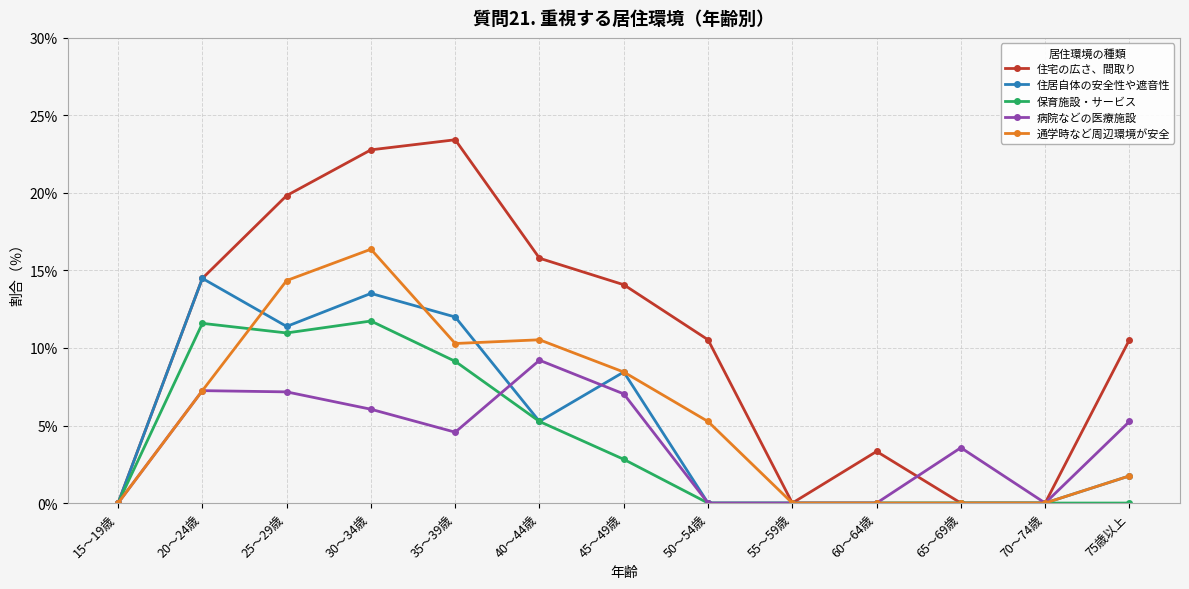

Which series changed the most between 20～24歳 and 45～49歳?

保育施設・サービス